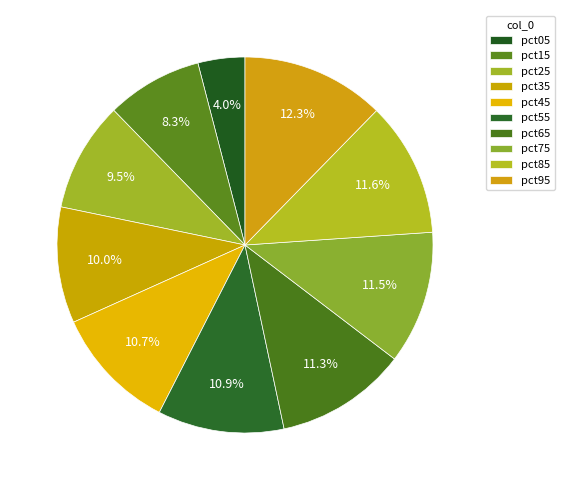

What portion of the pie excludes pct25?

90.5%